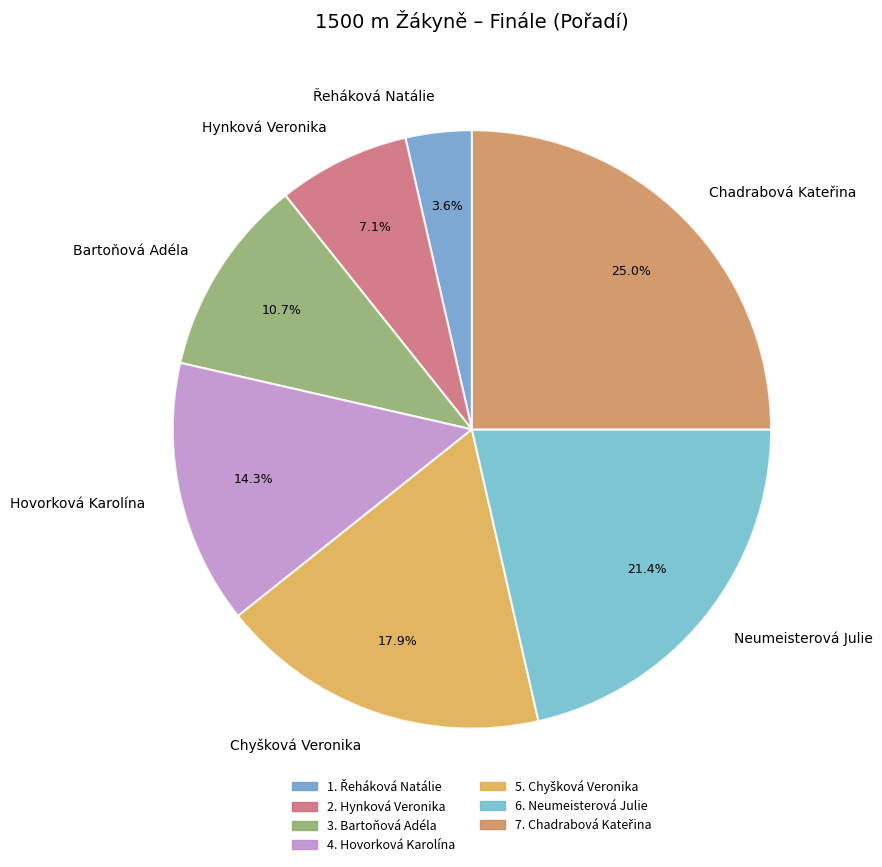

What is the ratio of the value at Bartoňová Adéla to the value at Hynková Veronika?

1.5